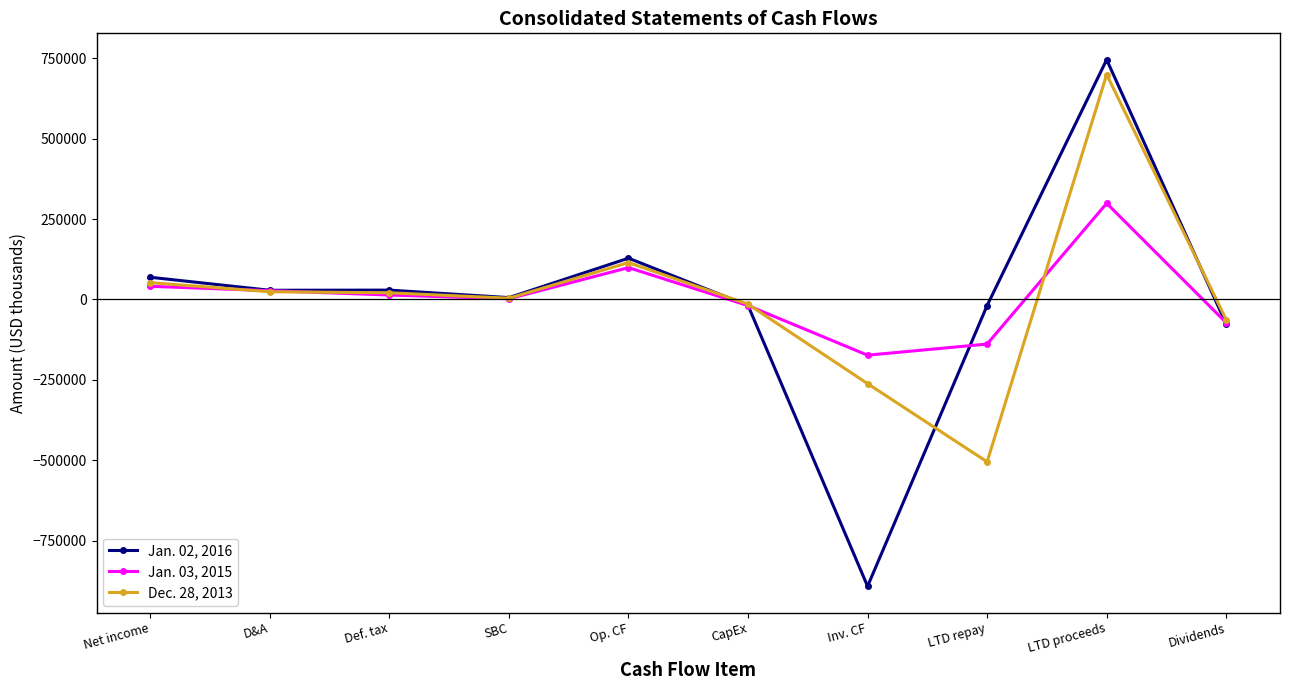

The Jan. 02, 2016 series shows 69090 at Net income. True or false?

True